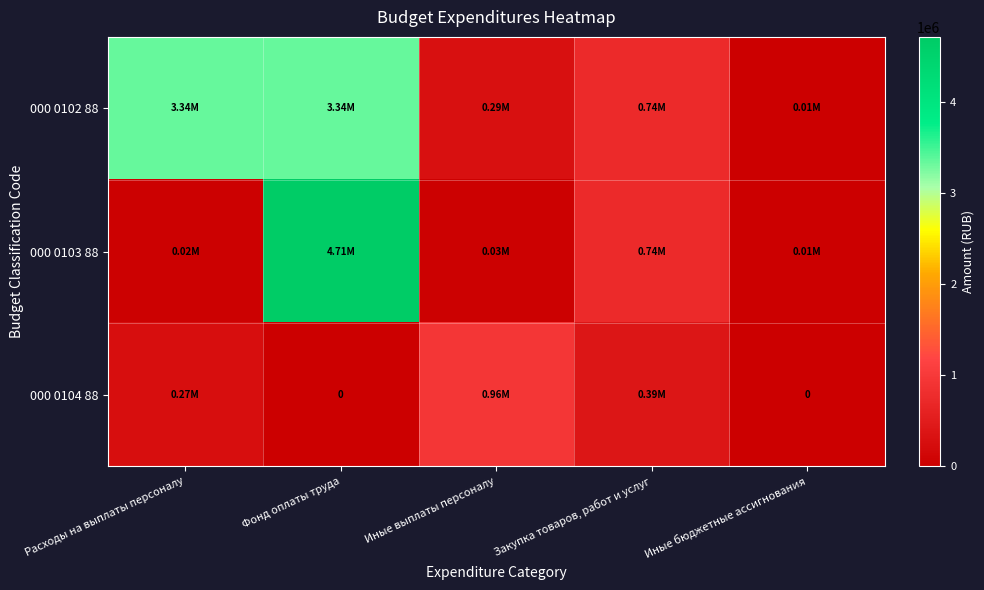

Rank the series at Фонд оплаты труда from highest to lowest value.

000 0103 88, 000 0102 88, 000 0104 88